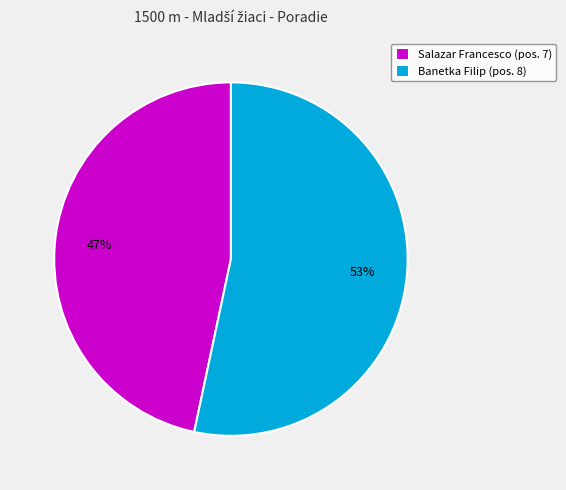

Is there a majority slice in this chart?

Yes